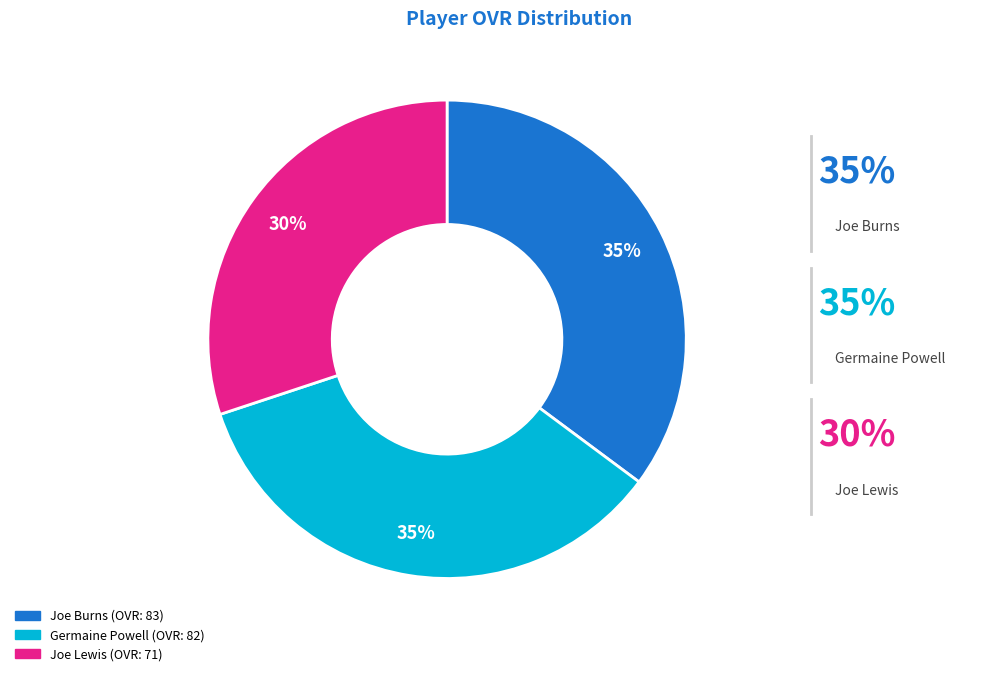

Between Joe Lewis and Joe Burns, which is larger?

Joe Burns